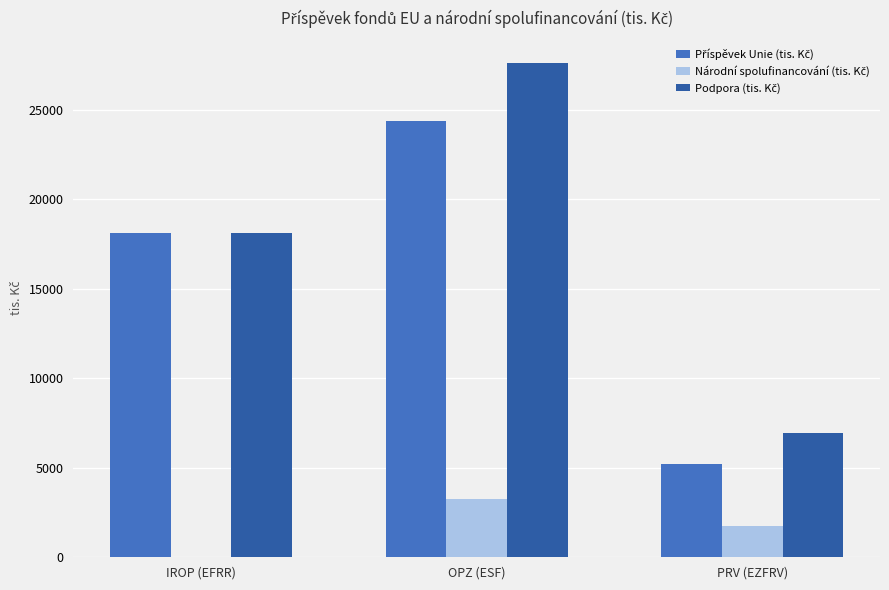

What is the maximum value shown in the chart?

27630.1